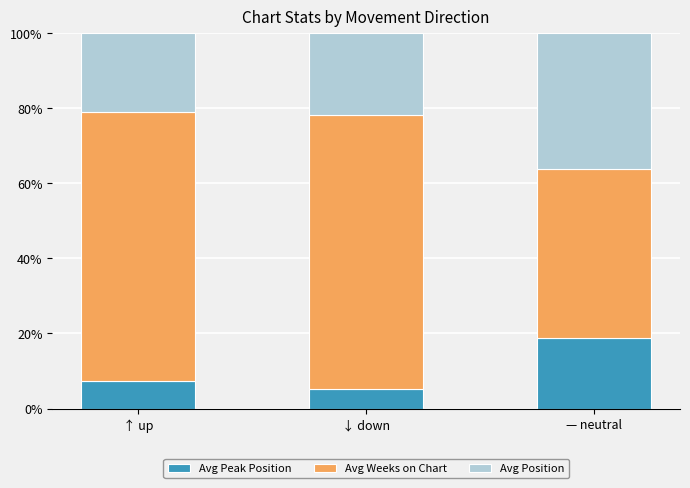

The value of Avg Peak Position at — neutral is 18.8. True or false?

True